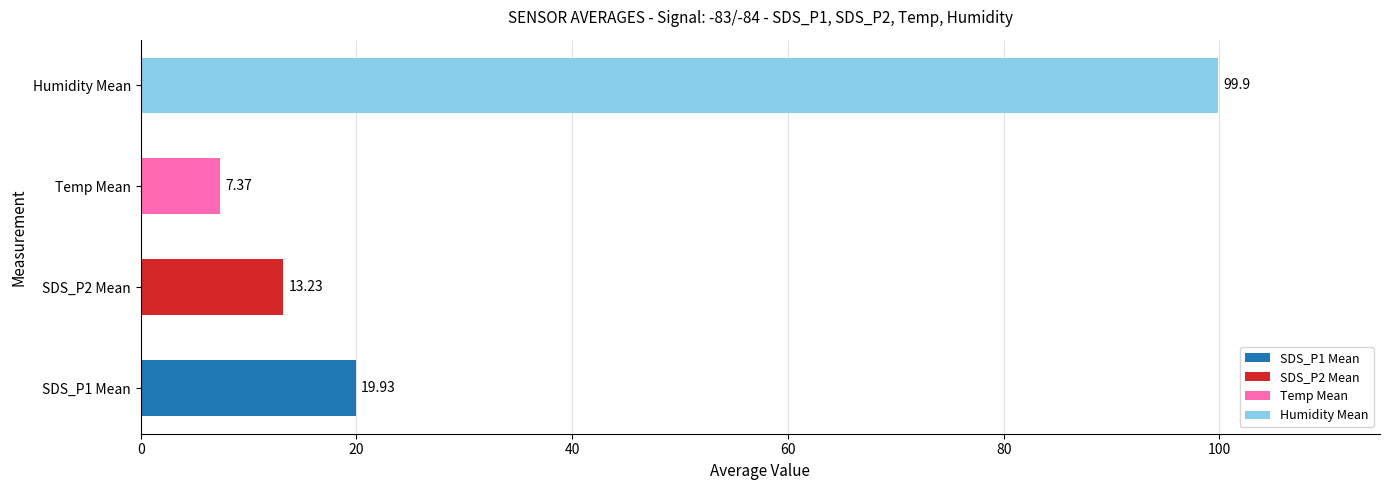

What is the change in value from SDS_P2 Mean to Temp Mean?

-5.9